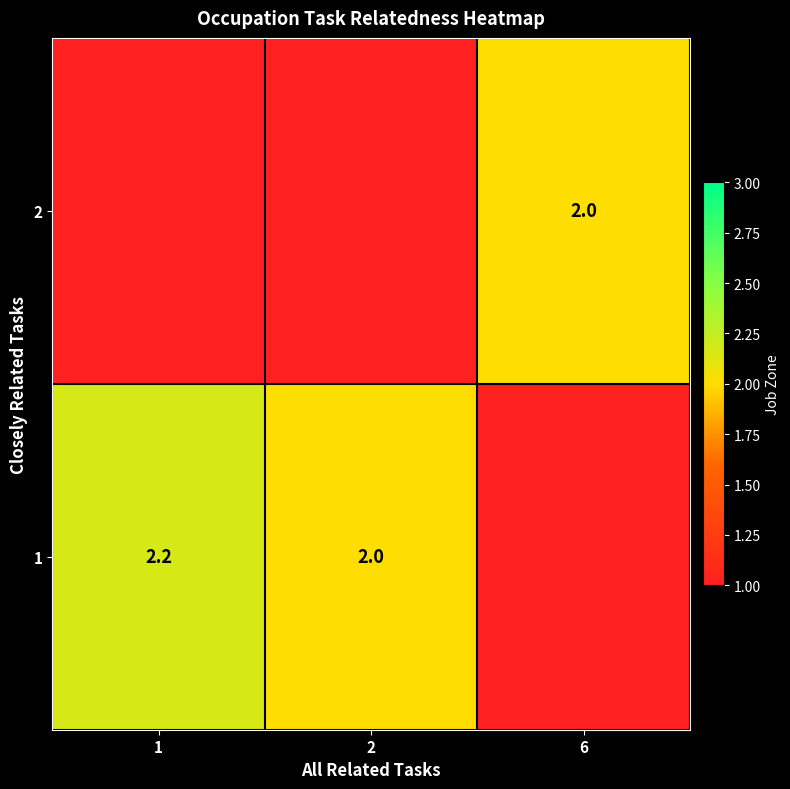

The value of 1 at 2 is 2.0. True or false?

True